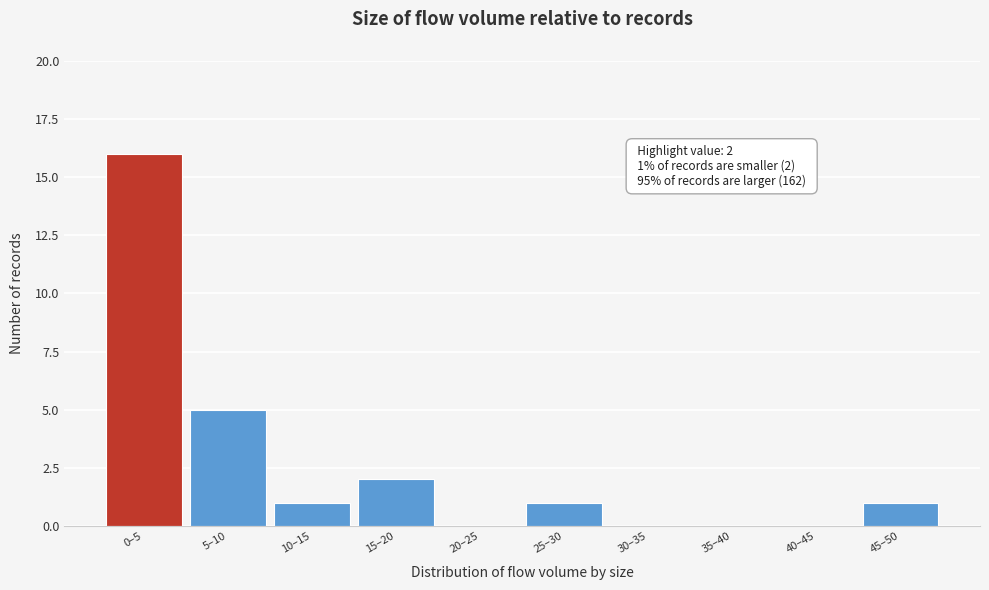

Reading left to right, transcribe all the data shown in this chart.

0–5=16	5–10=5	10–15=1	15–20=2	20–25=0	25–30=1	30–35=0	35–40=0	40–45=0	45–50=1